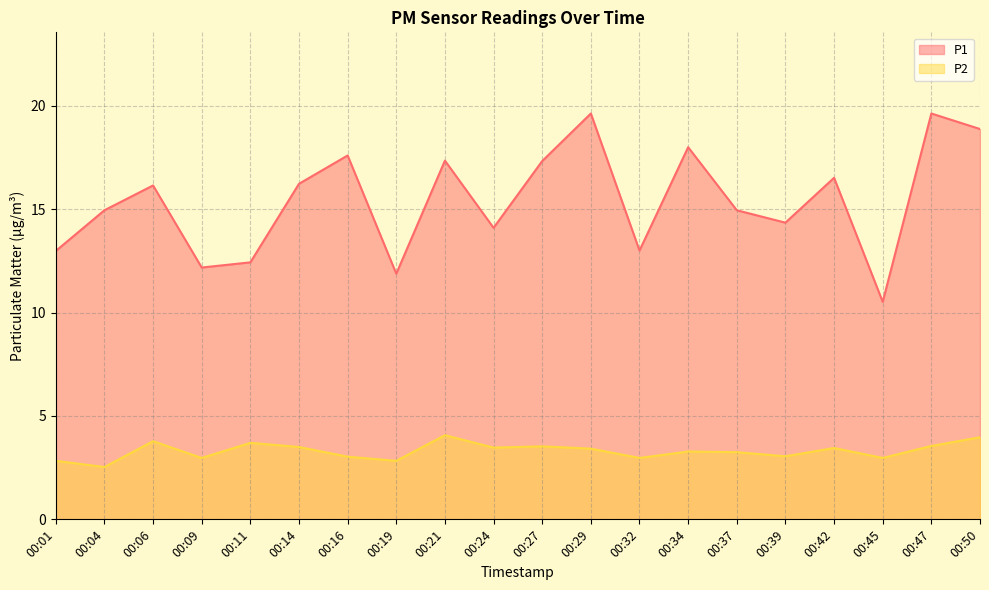

Reading right to left, extract all data points from this chart.

P1: 00:50=18.9	00:47=19.6	00:45=10.5	00:42=16.5	00:39=14.3	00:37=14.9	00:34=18.0	00:32=13.0	00:29=19.6	00:27=17.3	00:24=14.1	00:21=17.4	00:19=11.9	00:16=17.6	00:14=16.2	00:11=12.4	00:09=12.2	00:06=16.1	00:04=14.9	00:01=13.0
P2: 00:50=4.0	00:47=3.5	00:45=3.0	00:42=3.5	00:39=3.0	00:37=3.2	00:34=3.3	00:32=3.0	00:29=3.4	00:27=3.5	00:24=3.5	00:21=4.1	00:19=2.8	00:16=3.0	00:14=3.5	00:11=3.7	00:09=3.0	00:06=3.8	00:04=2.5	00:01=2.8